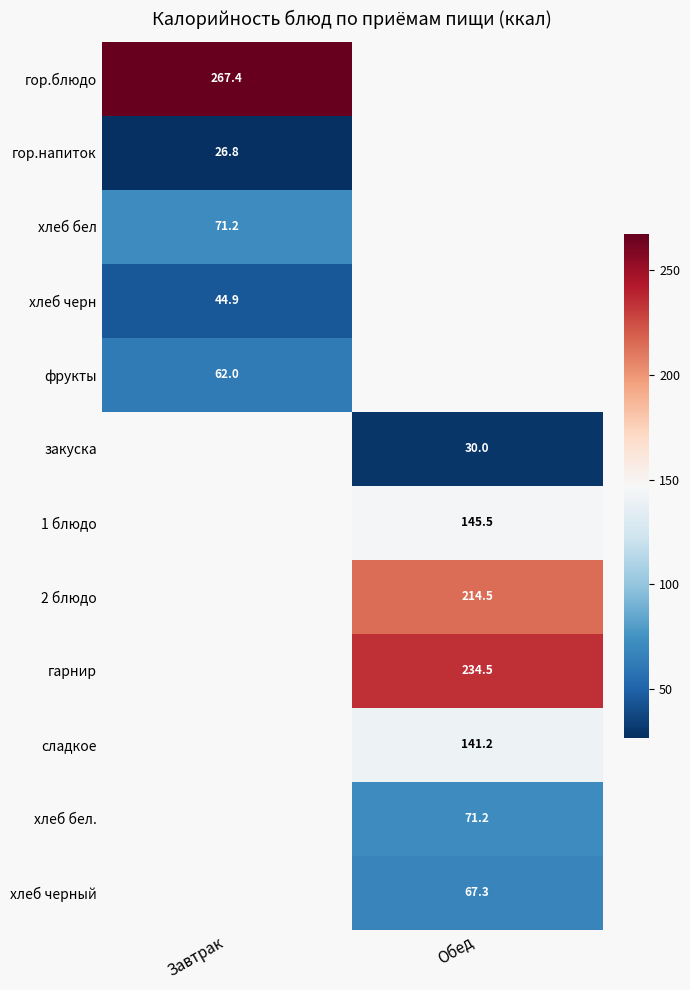

What is the maximum value for хлеб черн?

44.9